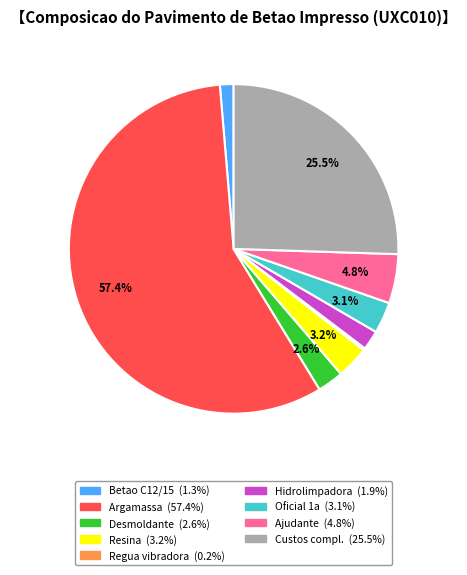

Does any single category account for the majority?

Yes